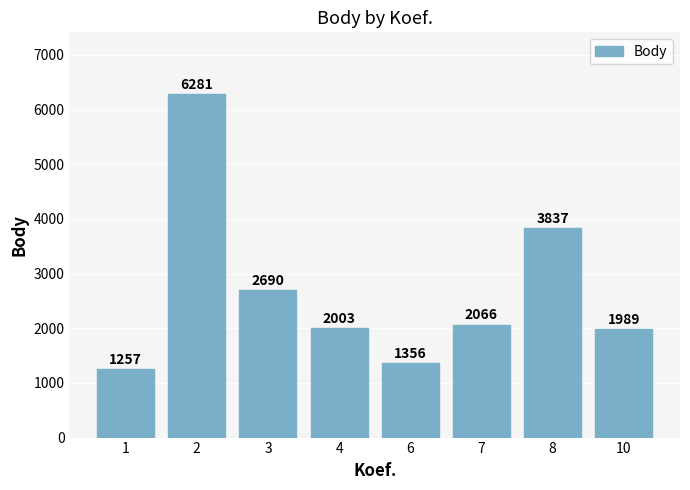

At which label is the value closest to 3769?

8